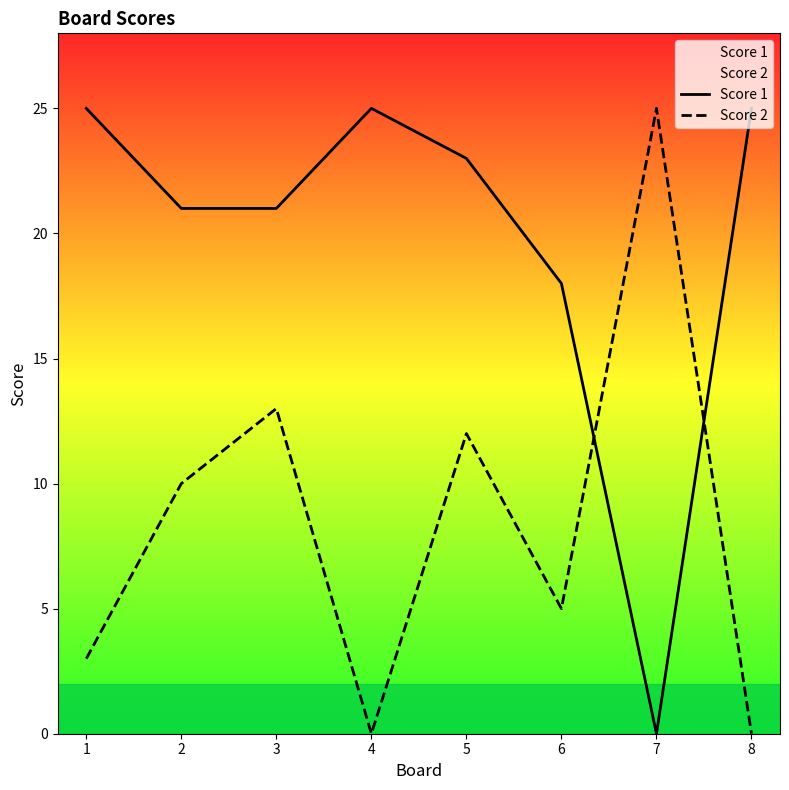

Is it true that Score 2 equals 21 at 5?

False